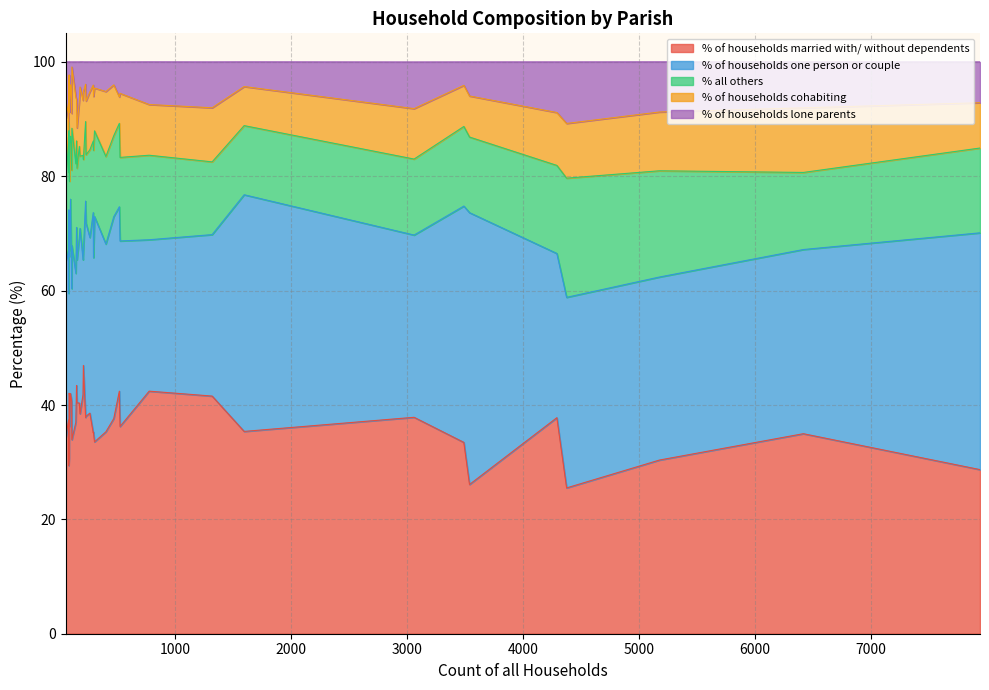

How many data points in % of households one person or couple are less than 32?

19